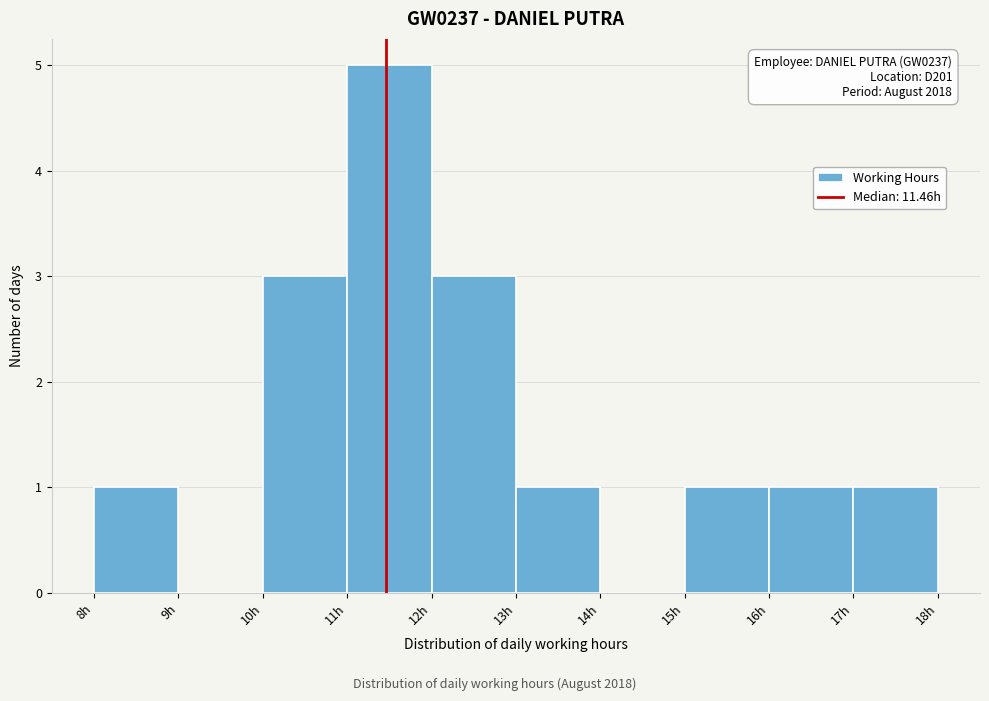

Which range on the x-axis has the tallest bar?

11 to 12